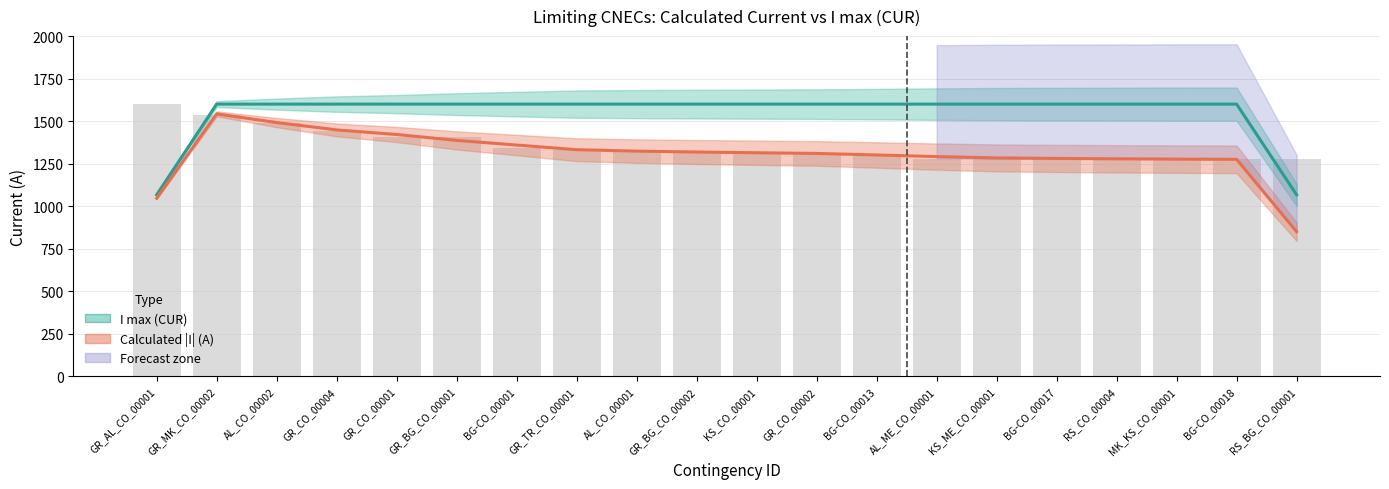

What is the maximum value for I max (CUR)?

1600.0